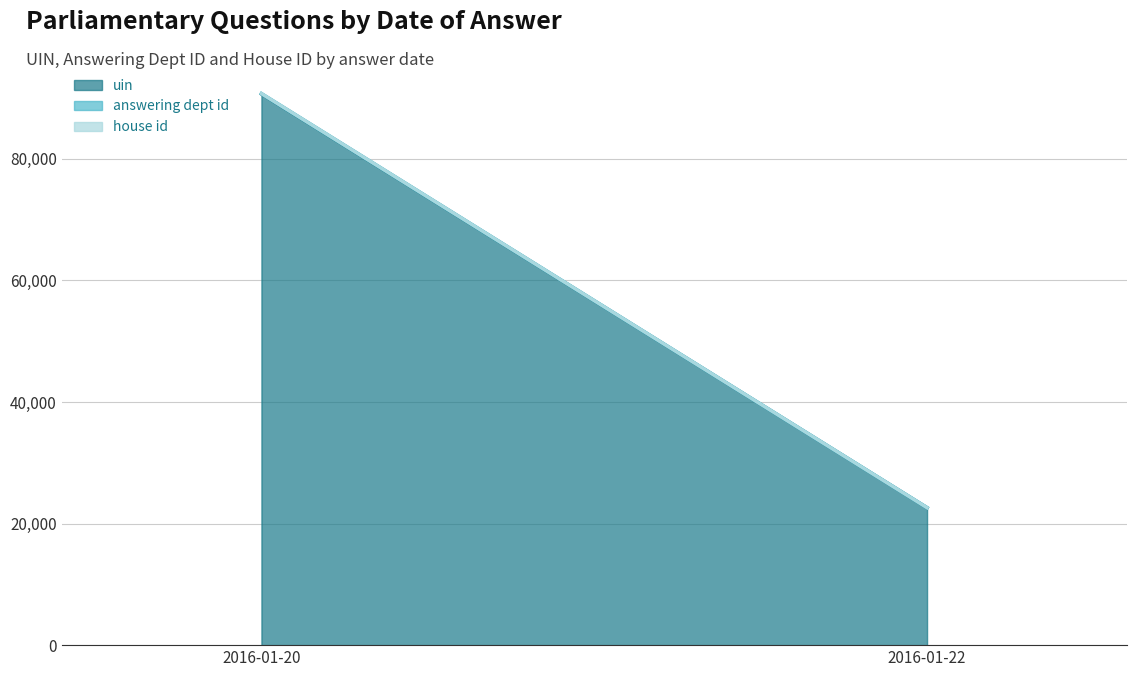

Reading right to left, extract all data points from this chart.

uin (line): 22599	90680
answering dept id (line): 22615	90744
house id (line): 22616	90748